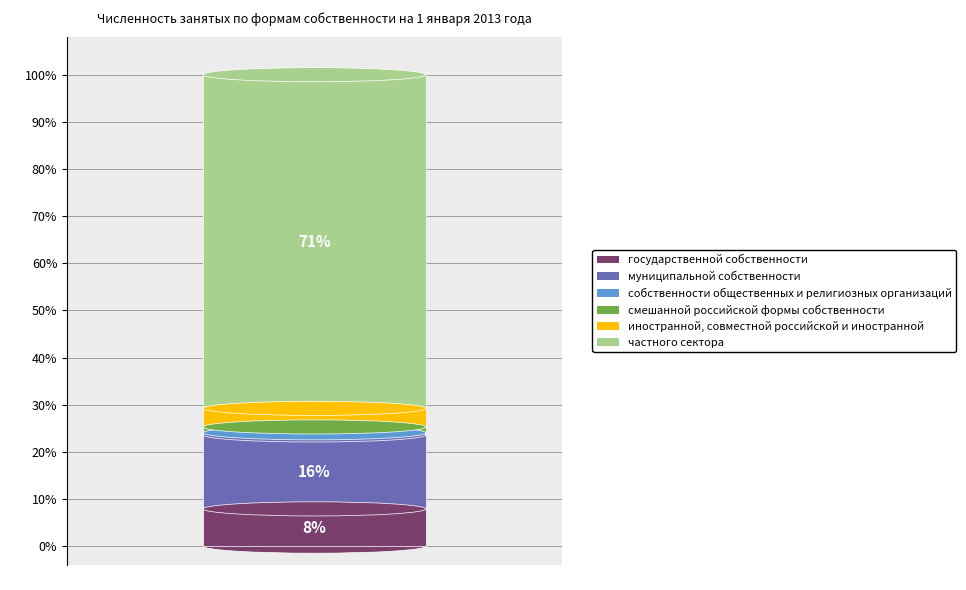

What is the ratio of the value at смешанной российской формы собственности to the value at муниципальной собственности?

0.1